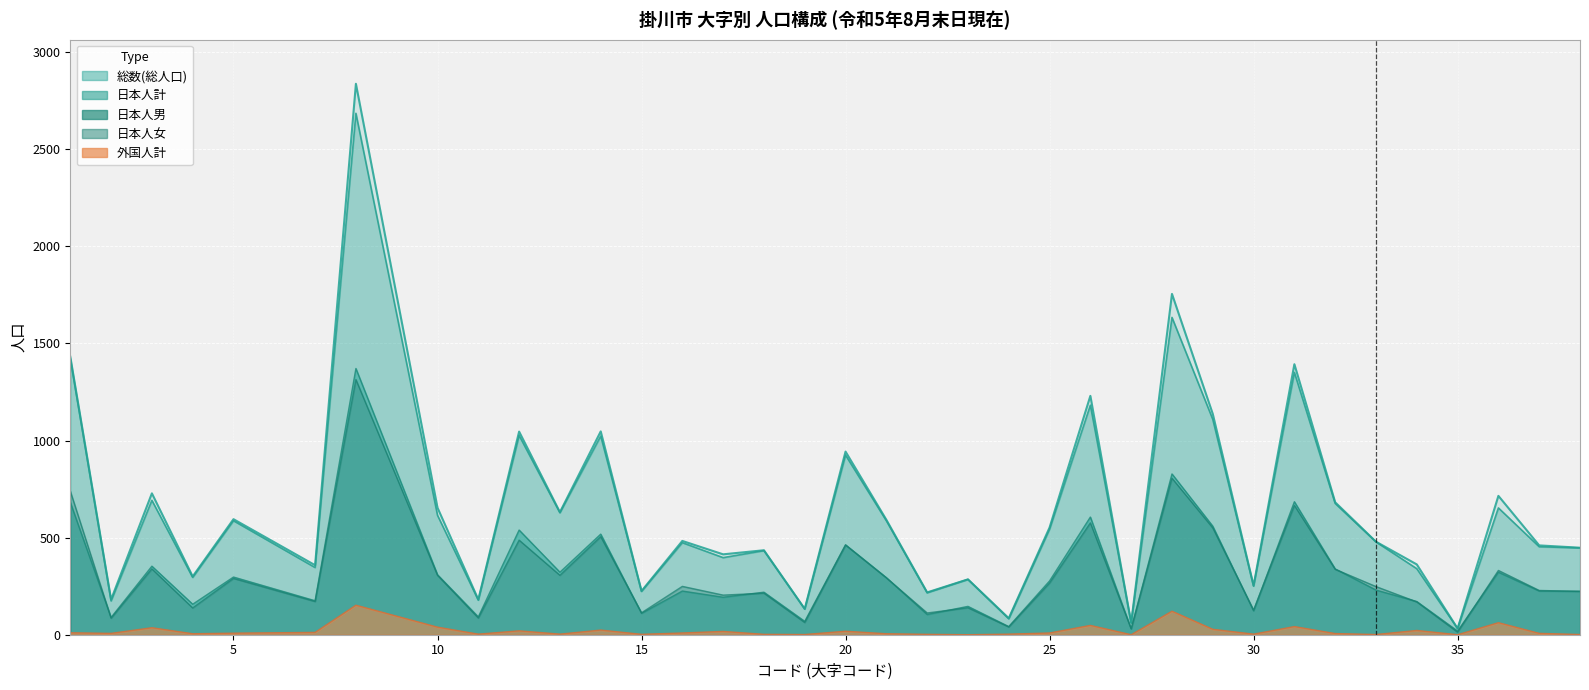

True or false: 日本人男 has more than 2 interior local peaks.

True